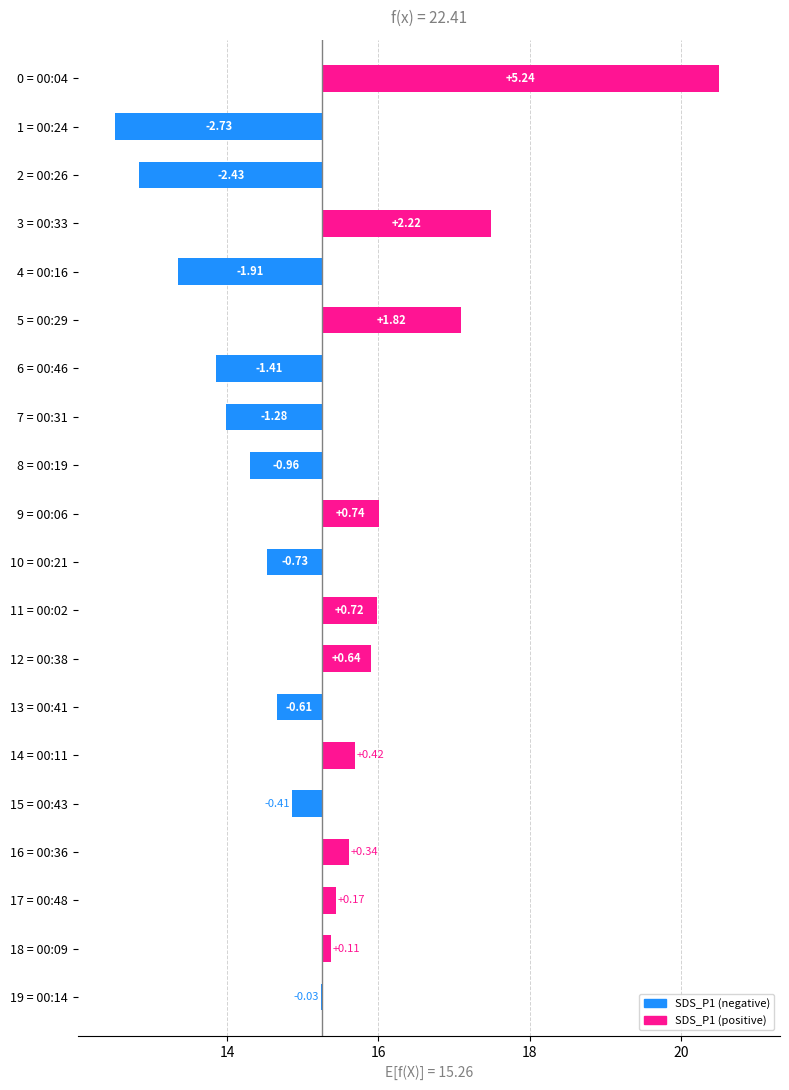

Are the bars horizontal?

Yes